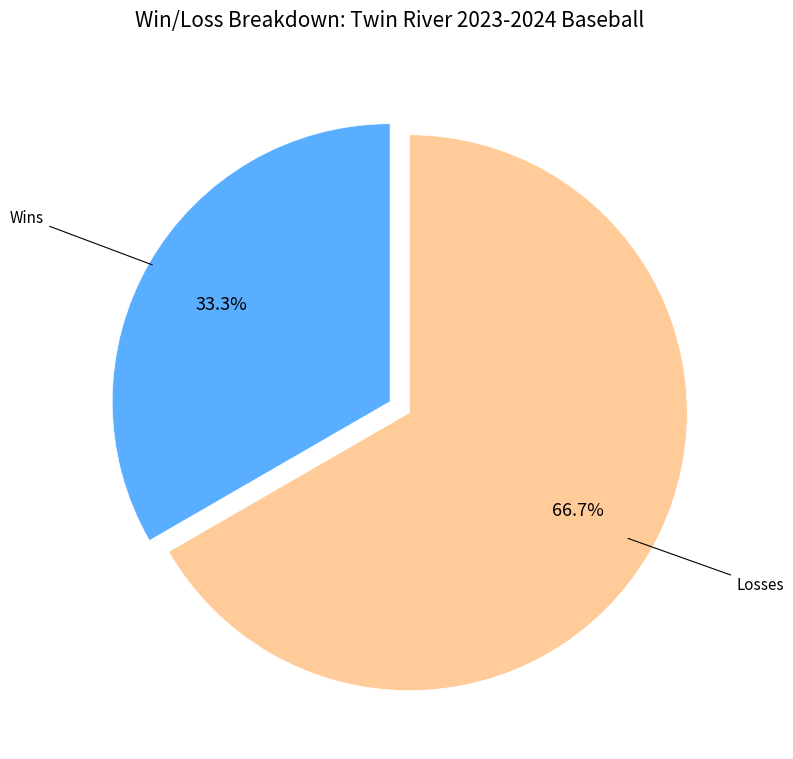

Is there any slice that represents more than half of the pie?

Yes